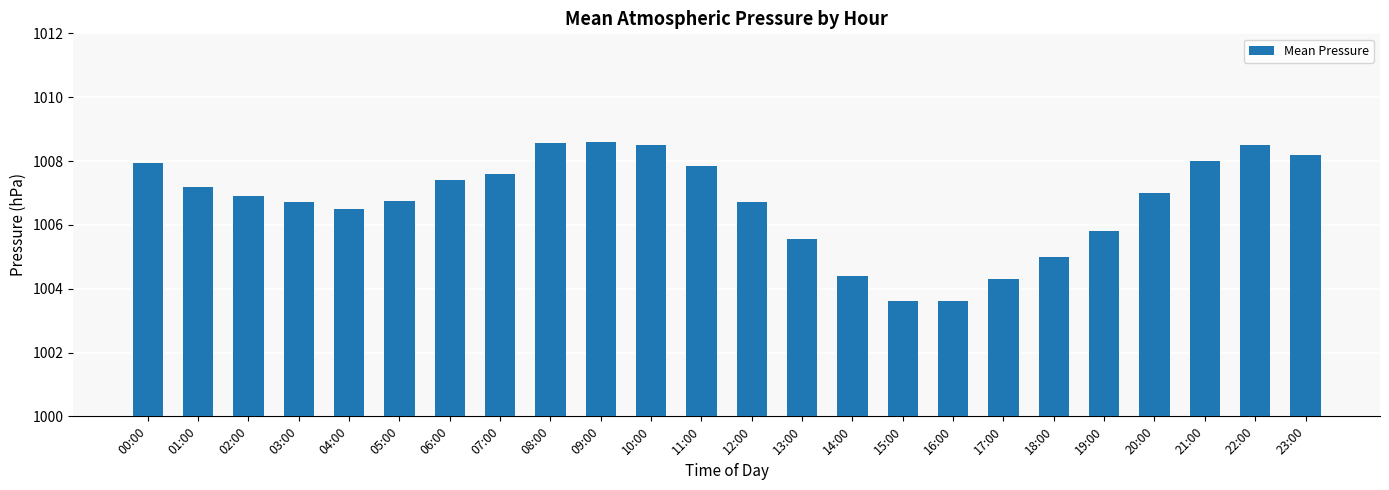

What is the smallest value displayed?

1003.6